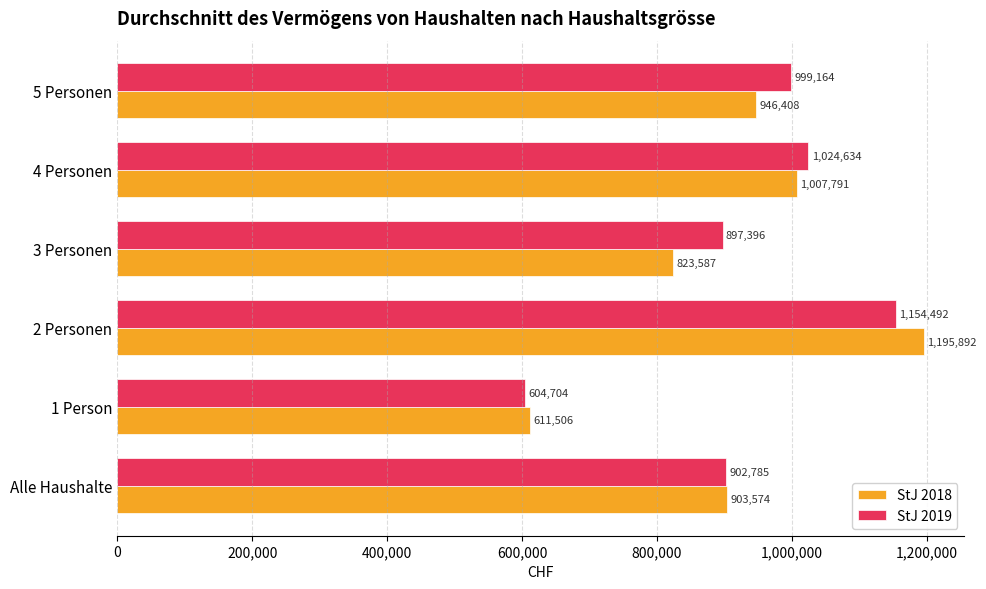

How many series are shown in this chart?

2